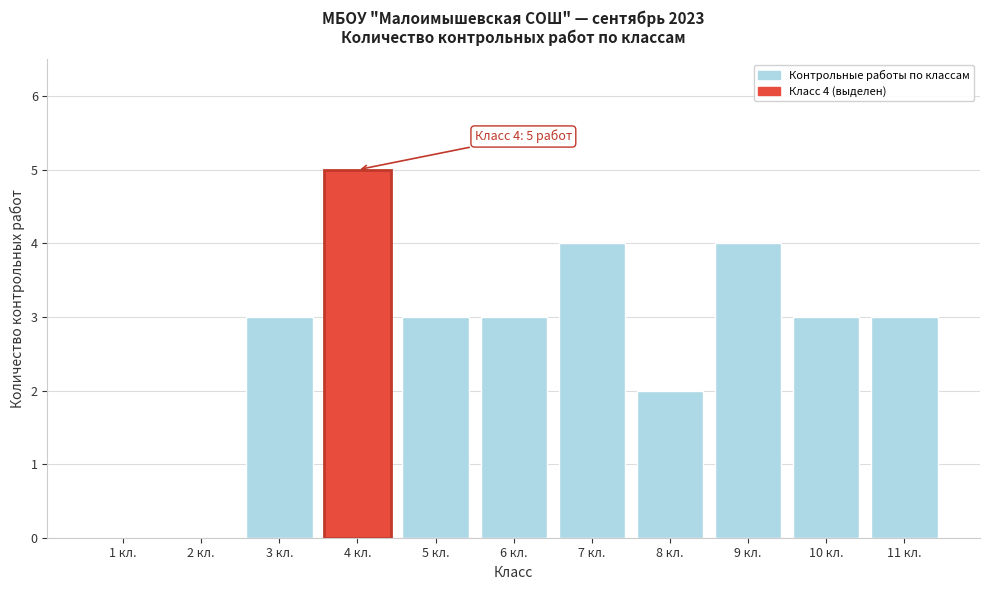

Reading left to right, what are all the values shown in this chart?

1 кл.=0	2 кл.=0	3 кл.=3	4 кл.=5	5 кл.=3	6 кл.=3	7 кл.=4	8 кл.=2	9 кл.=4	10 кл.=3	11 кл.=3